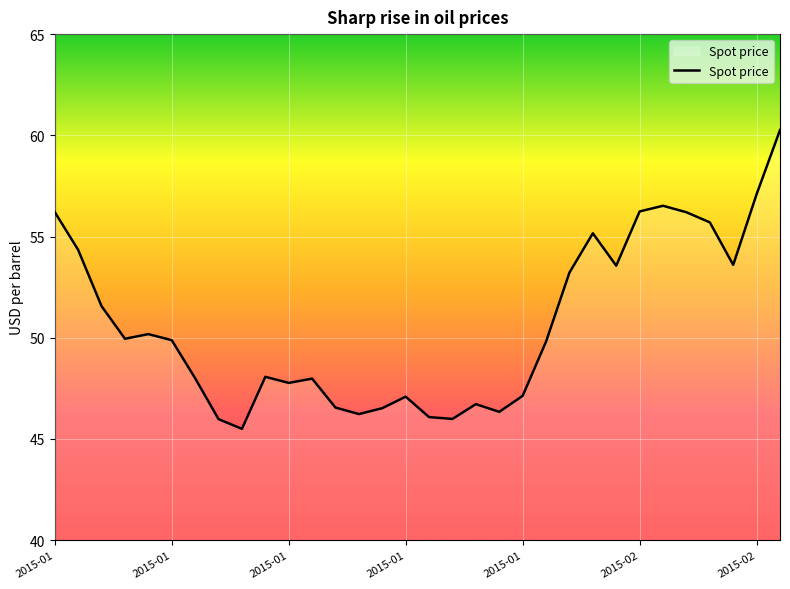

What is the smallest value displayed?

45.5